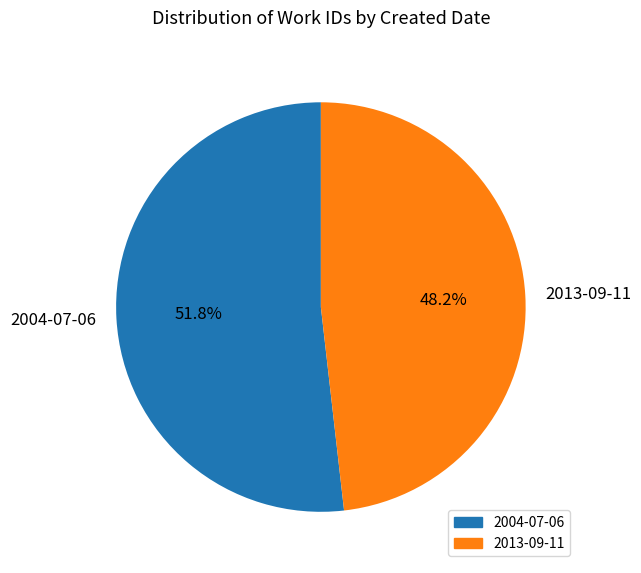

Does any single category account for the majority?

Yes